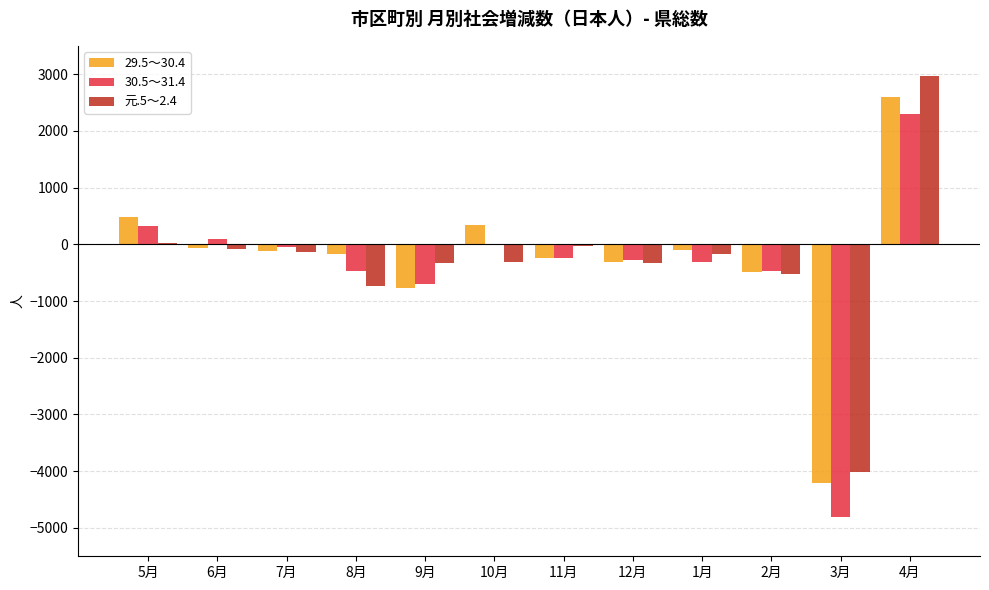

At which category is the sum across all series the highest?

4月